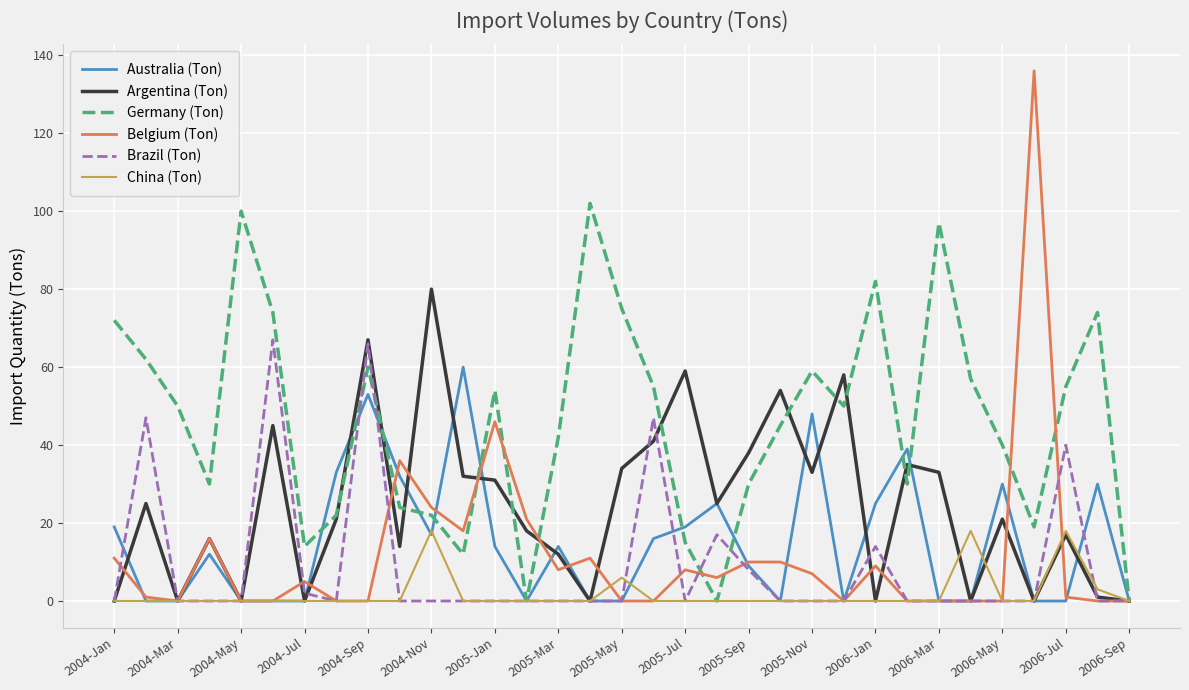

Which series has the largest total across all categories?

Germany (Ton)